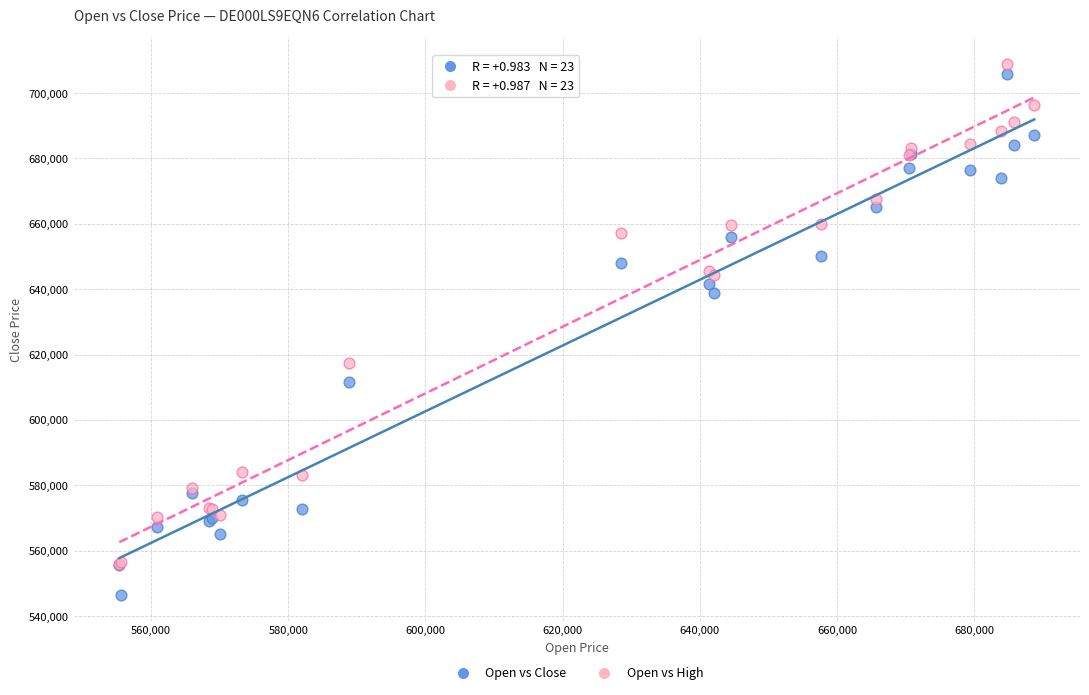

In the Open vs Close series, what Y value is closest to 626238?

638853